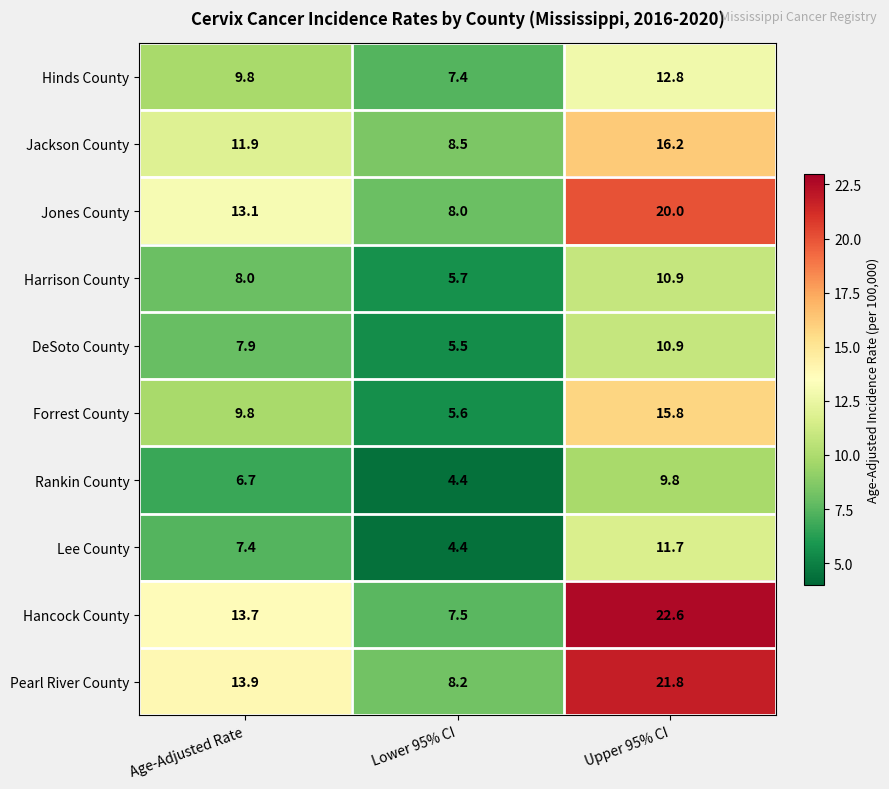

What is the smallest value displayed?

4.4